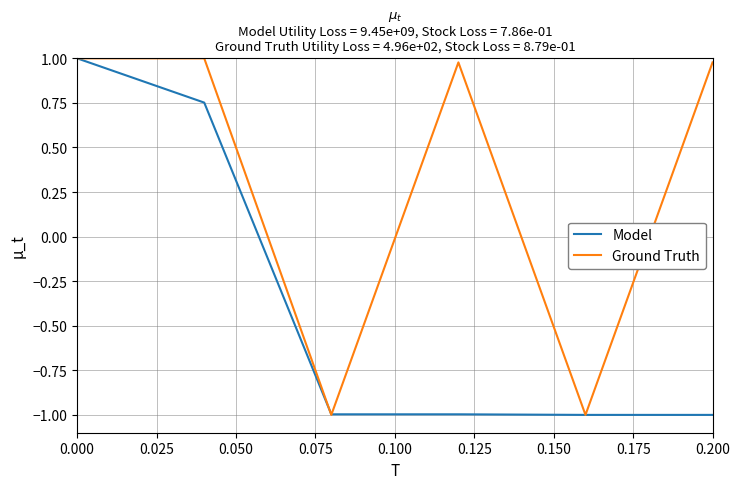

What is the minimum value shown in the chart?

-1.0